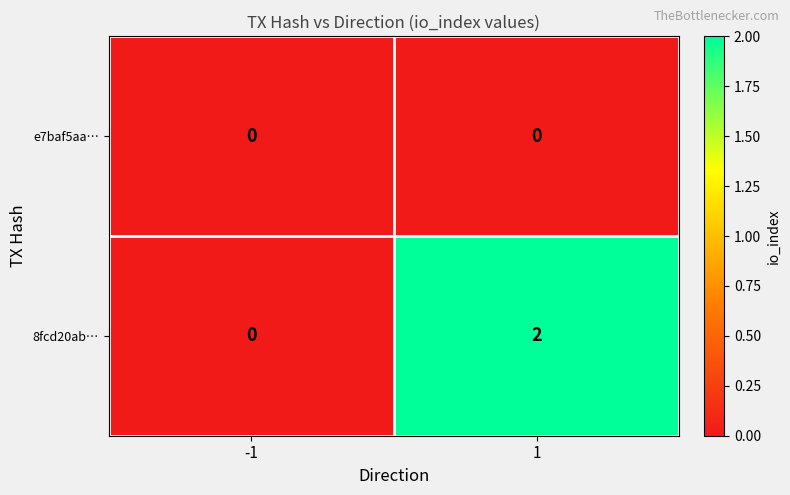

Between -1 and 1, which series saw the biggest shift?

8fcd20ab…